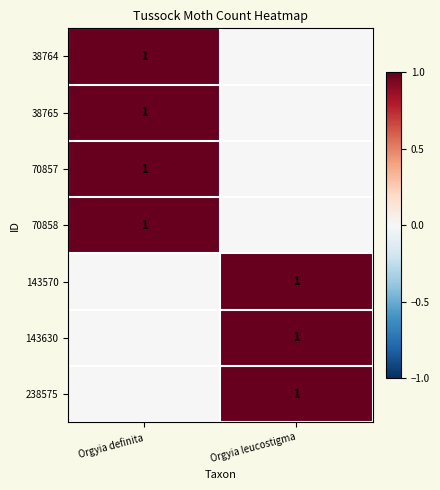

Is it true that 70858 equals 1 at Orgyia definita?

True